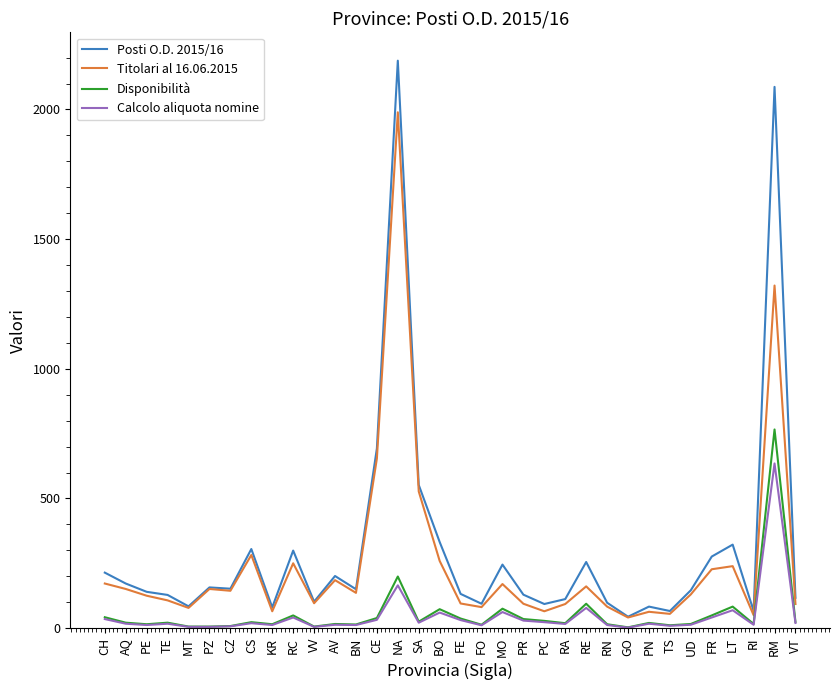

Rank the series by their maximum value, from highest to lowest.

Posti O.D. 2015/16, Titolari al 16.06.2015, Disponibilità, Calcolo aliquota nomine